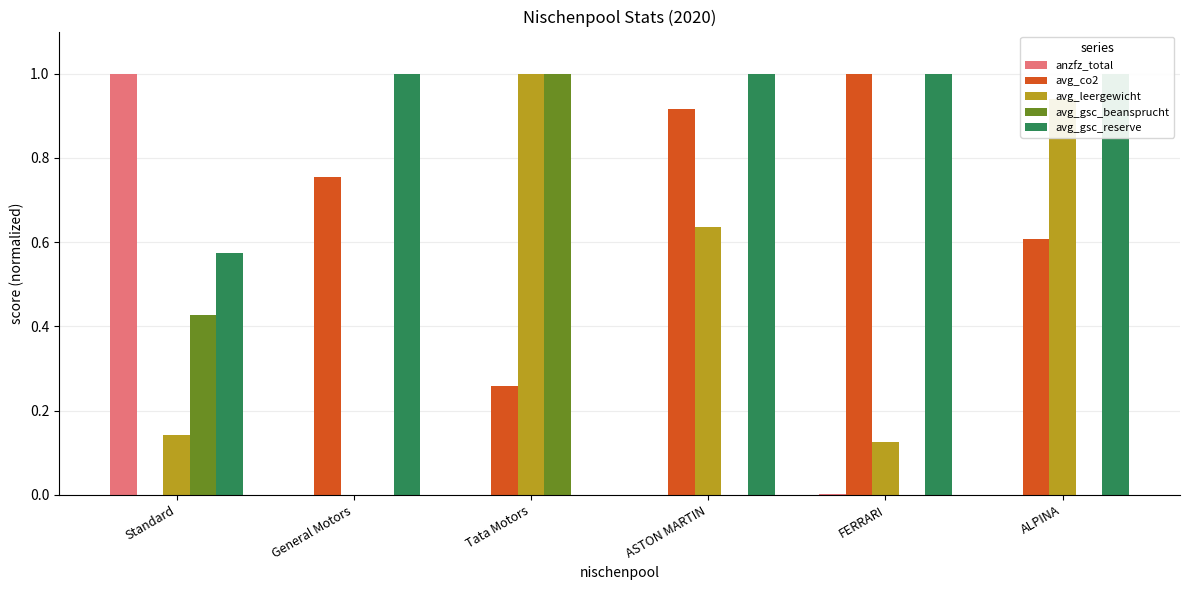

Is the value of avg_leergewicht at General Motors greater than the value of anzfz_total at ALPINA?

No